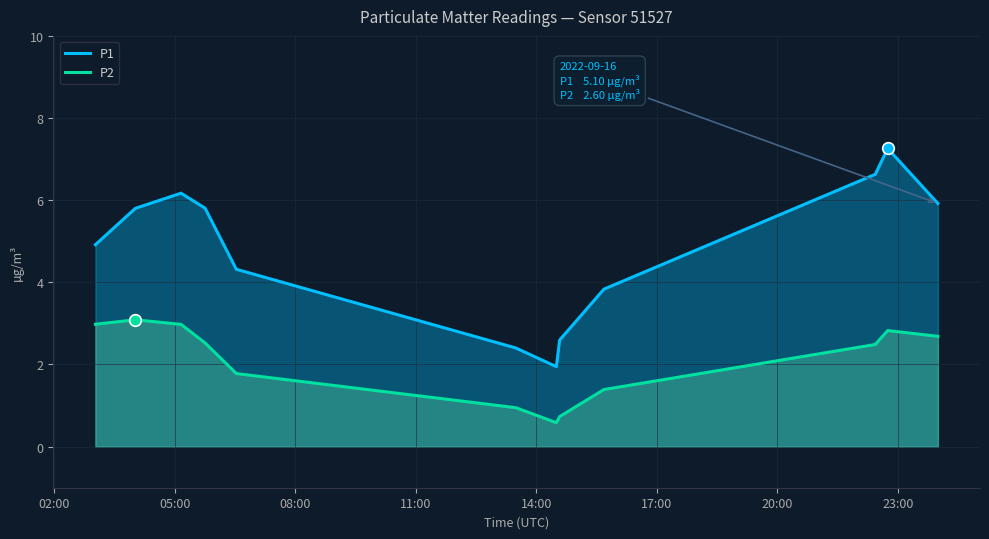

Which series has the largest total across all categories?

P1